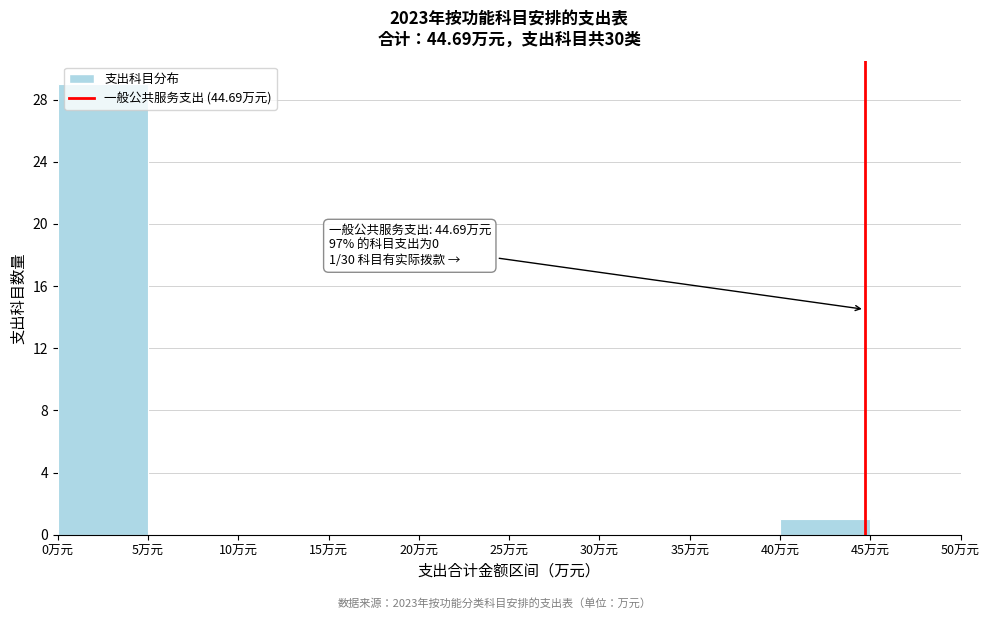

Which range on the x-axis has the tallest bar?

0 to 5